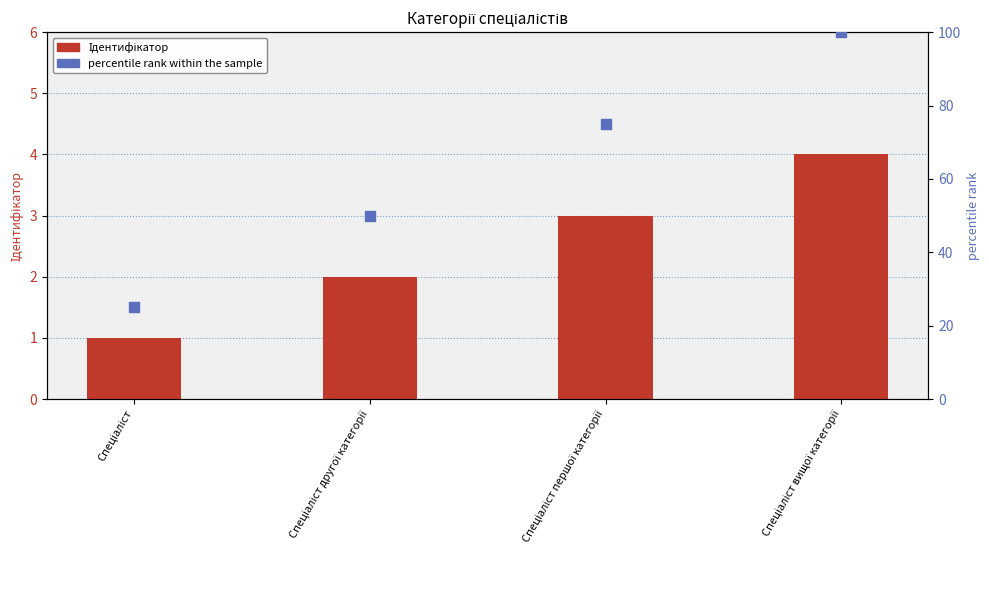

What are all the series names shown in the legend?

Ідентифікатор, percentile rank within the sample